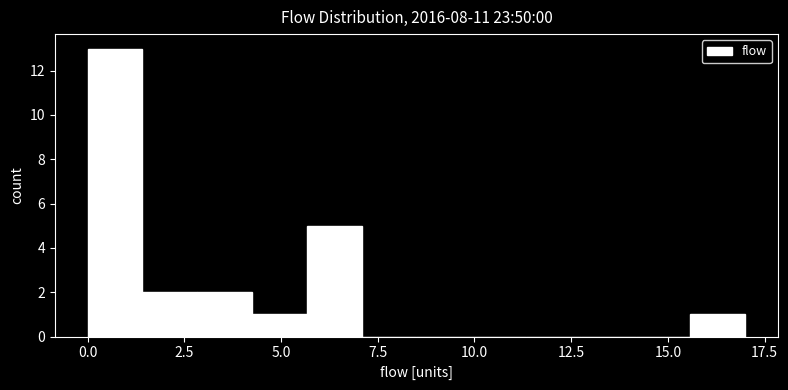

Around what value on the x-axis is the tallest bar? Give the approximate position of its centre, as read against the axis.

0.5